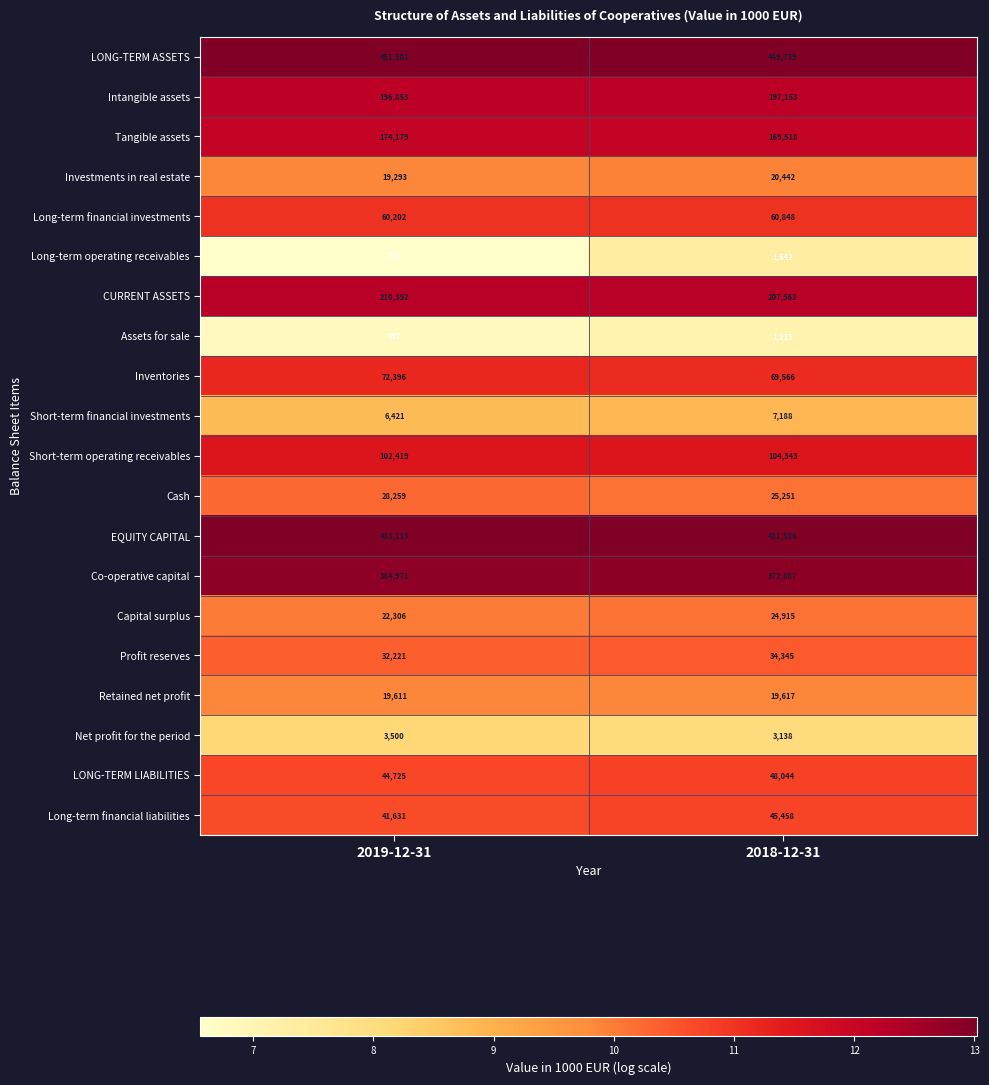

What is the smallest value displayed?

706